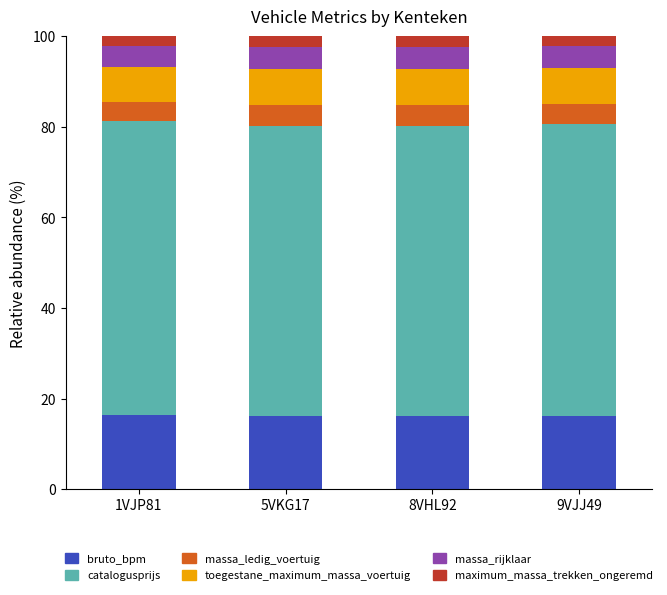

What is the maximum value for bruto_bpm?

16.3